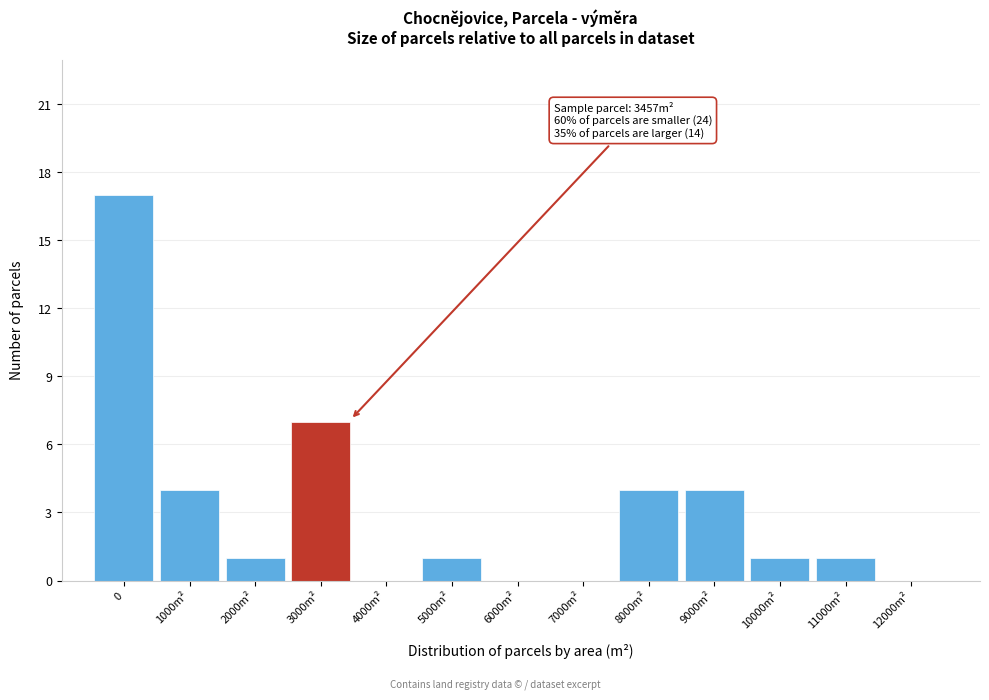

Reading left to right, what are all the values shown in this chart?

0=17	1000m²=4	2000m²=1	3000m²=7	4000m²=0	5000m²=1	6000m²=0	7000m²=0	8000m²=4	9000m²=4	10000m²=1	11000m²=1	12000m²=0